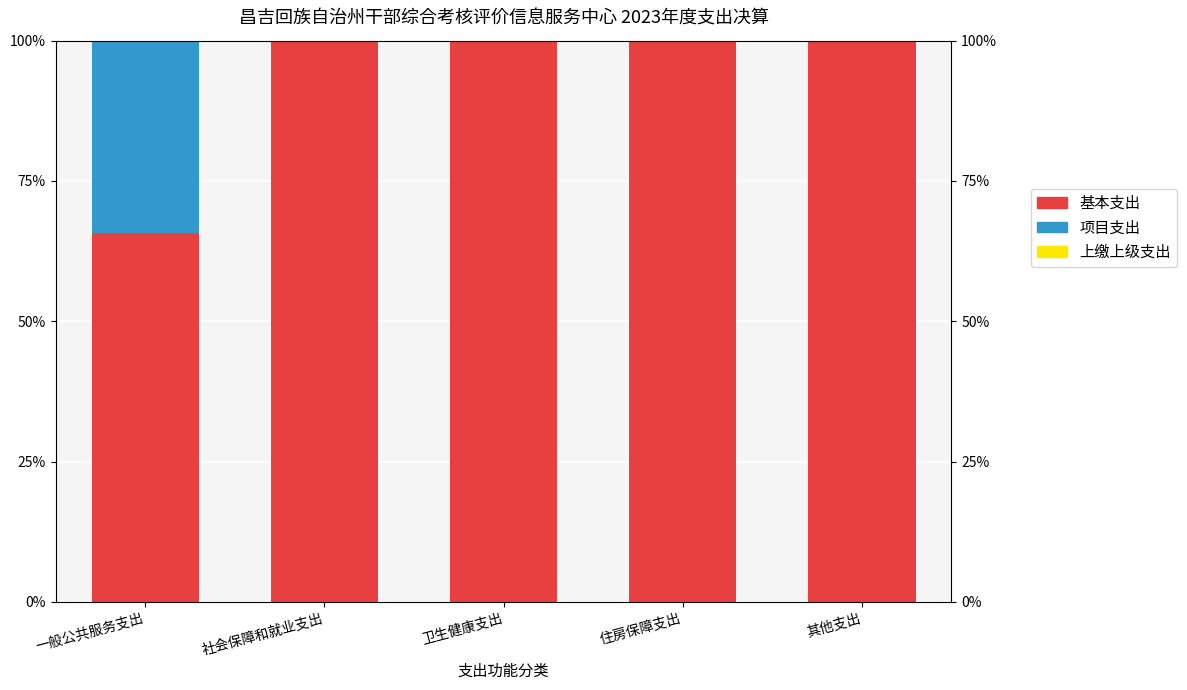

Where is 上缴上级支出 nearest to the value 0?

一般公共服务支出